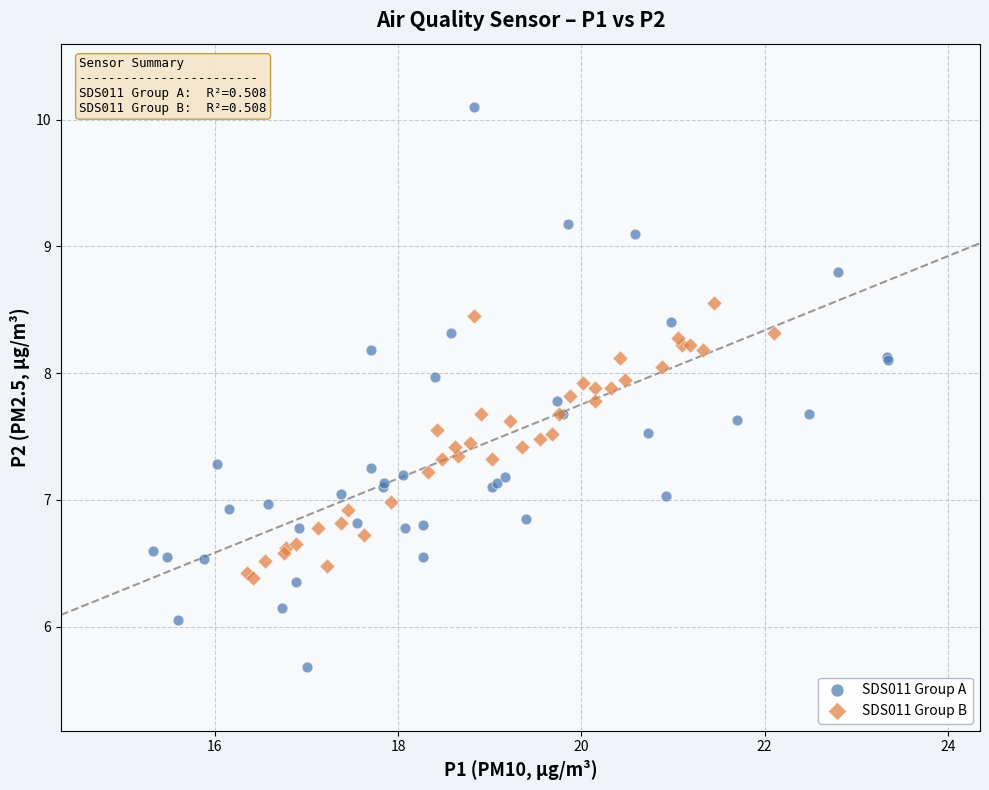

Which series contains the lowest Y value?

SDS011 Group A